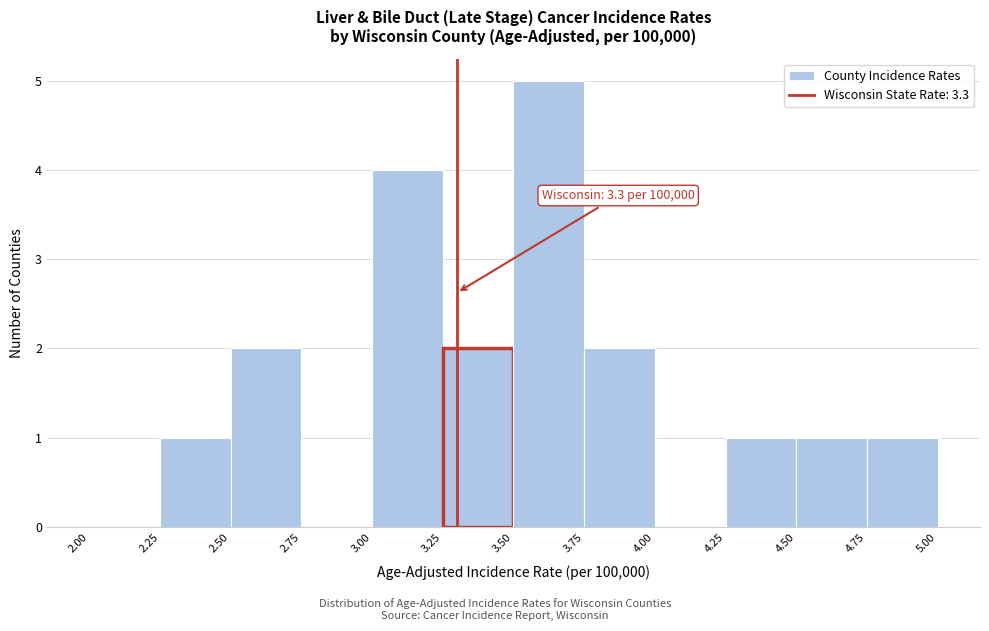

Over which range of the x-axis is the bar tallest?

3.50 to 3.75